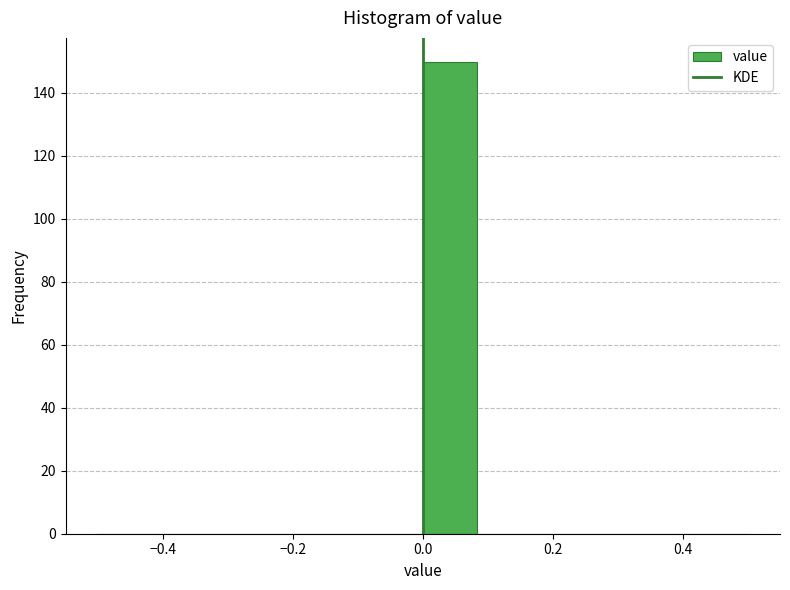

Reading left to right, transcribe this chart: for each bar, give the range it covers on the x-axis and its height. Neither the bar edges nor the heights are printed on the chart, so give them approximately, as read against the axes.

-0.50 to -0.42: 0
-0.42 to -0.34: 0
-0.34 to -0.24: 0
-0.24 to -0.16: 0
-0.16 to -0.08: 0
-0.08 to 0.00: 0
0.00 to 0.08: 150
0.08 to 0.16: 0
0.16 to 0.26: 0
0.26 to 0.34: 0
0.34 to 0.42: 0
0.42 to 0.50: 0